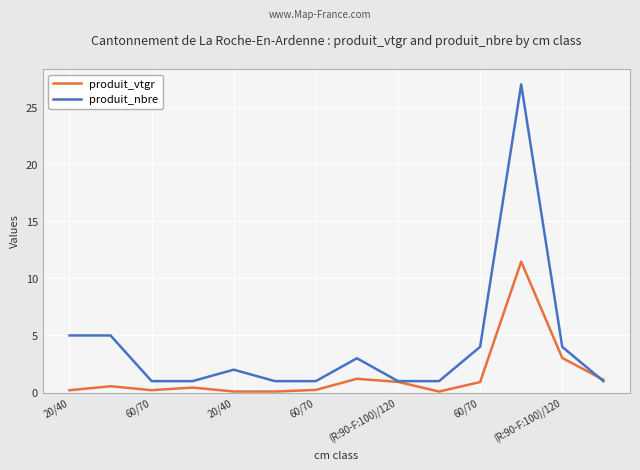

Which series has the widest spread of values?

produit_nbre